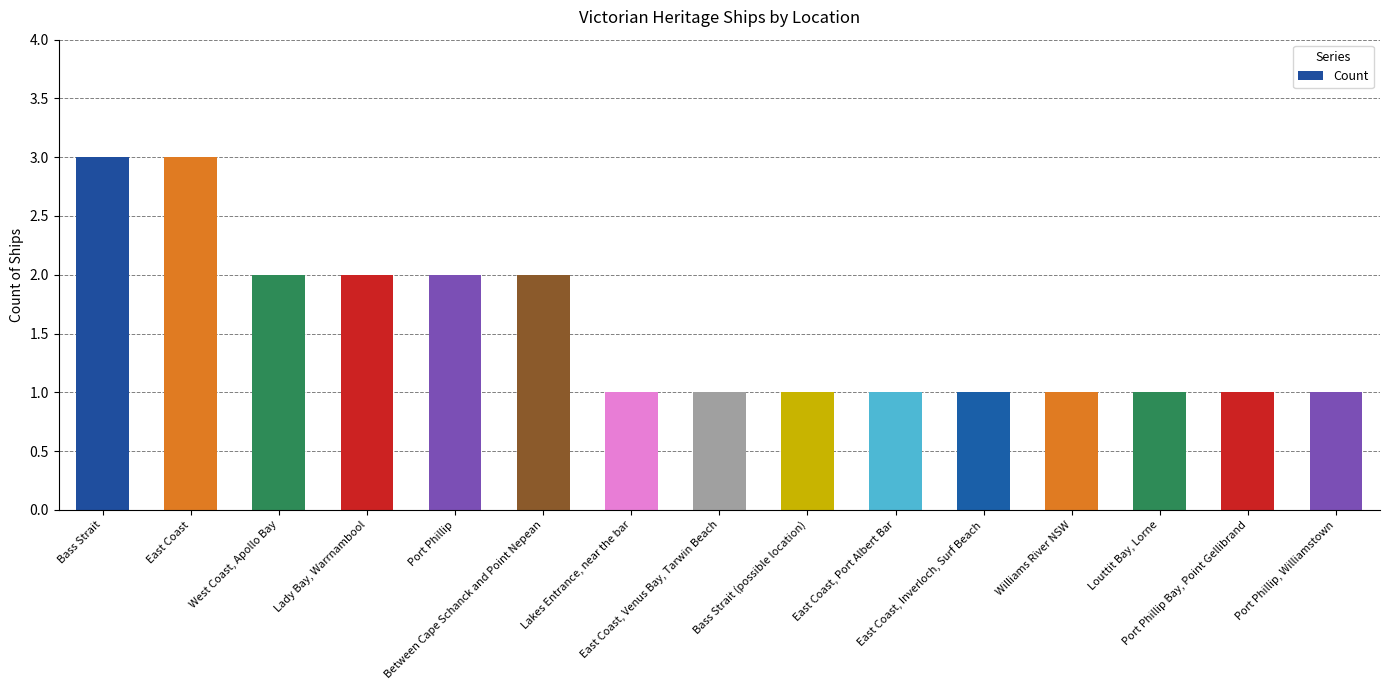

What is the value of the 14th bar from the left?

1